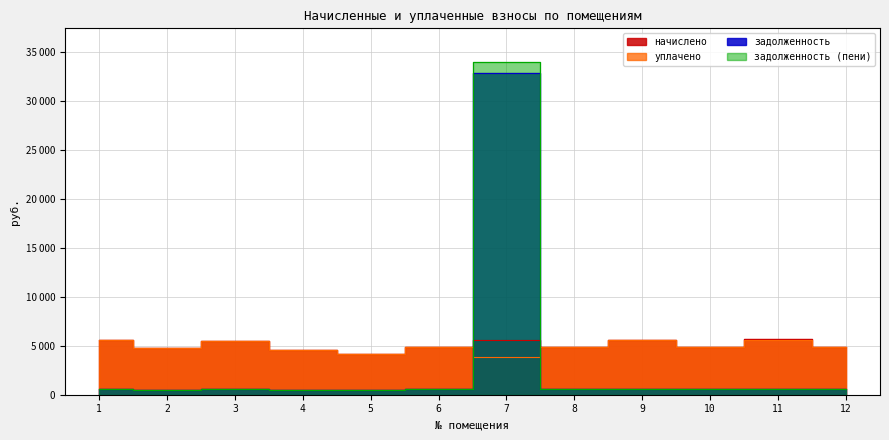

Which series has the widest spread of values?

задолженность (пени)